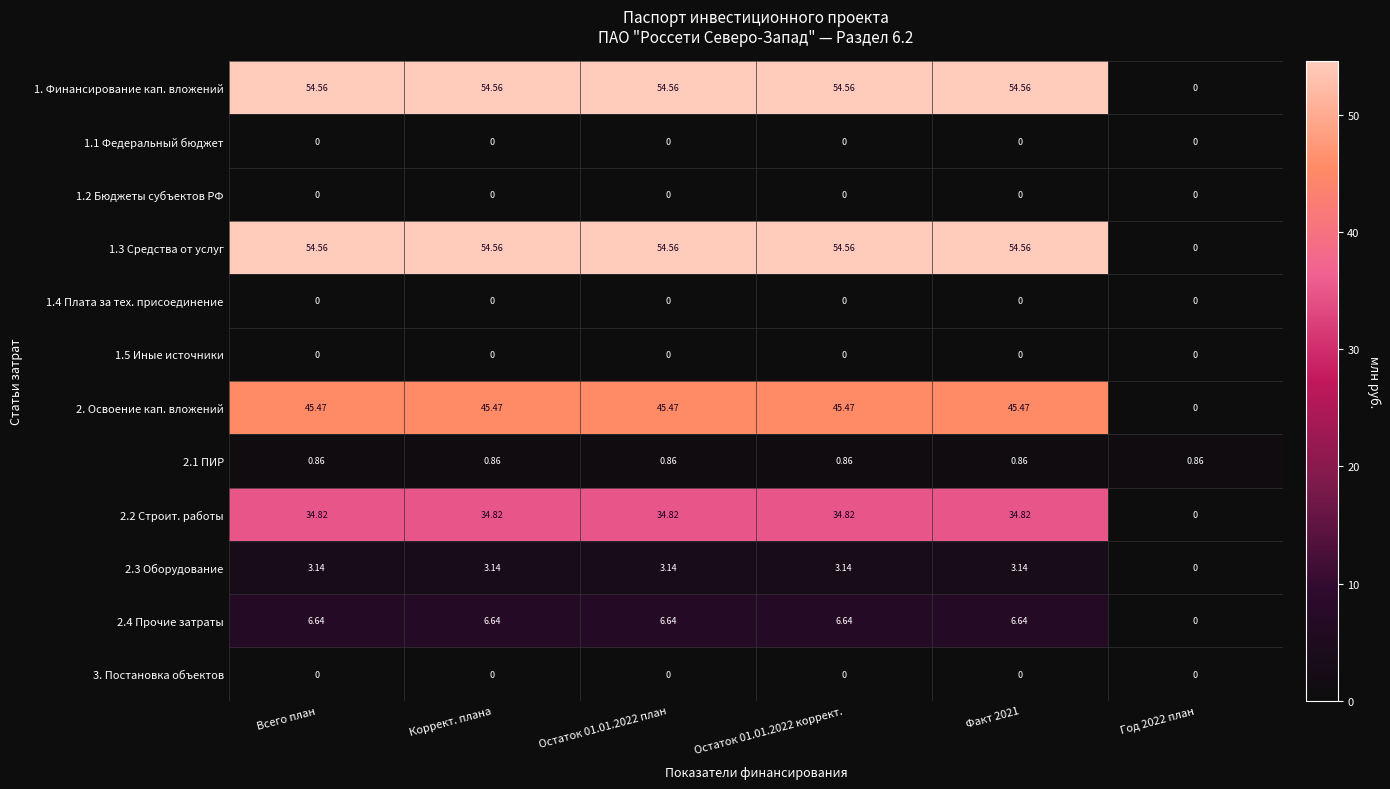

At which label does 2.3 Оборудование first exceed 3?

Всего план